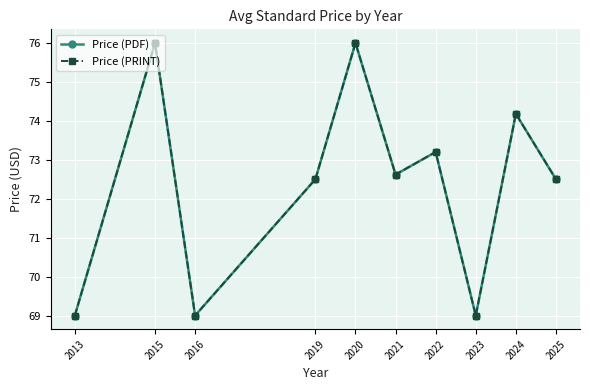

True or false: Price (PRINT) and Price (PDF) intersect in this chart.

False